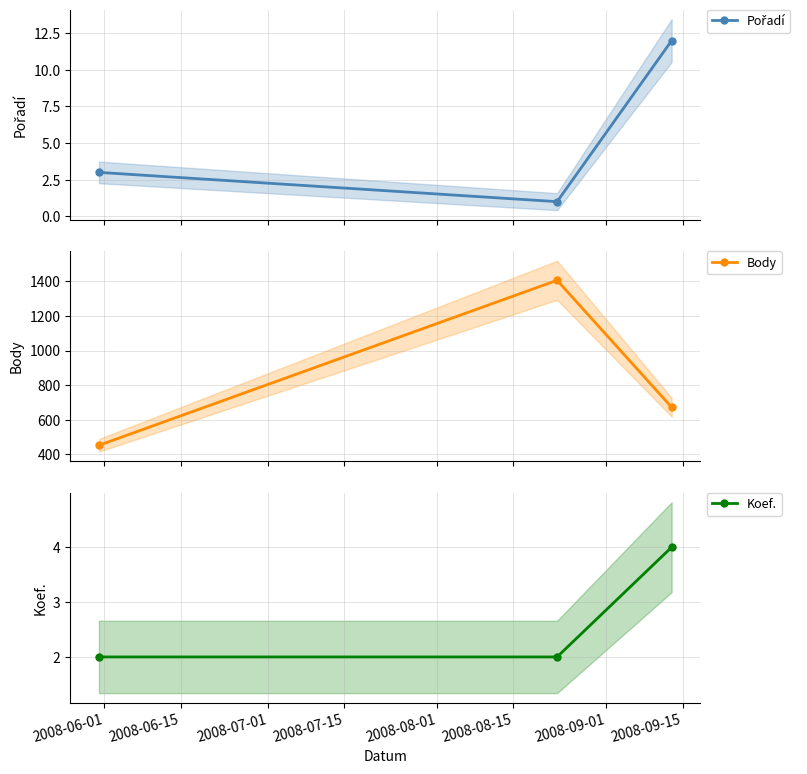

What is the difference between the maximum and minimum values in the Body series?

954